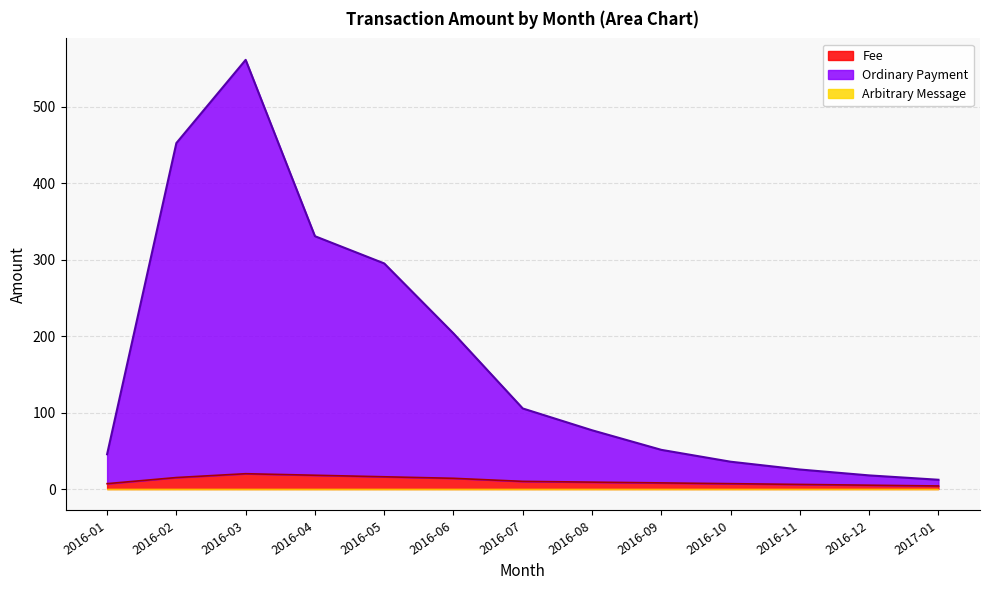

The value of Fee at 2016-05 is 16. True or false?

True